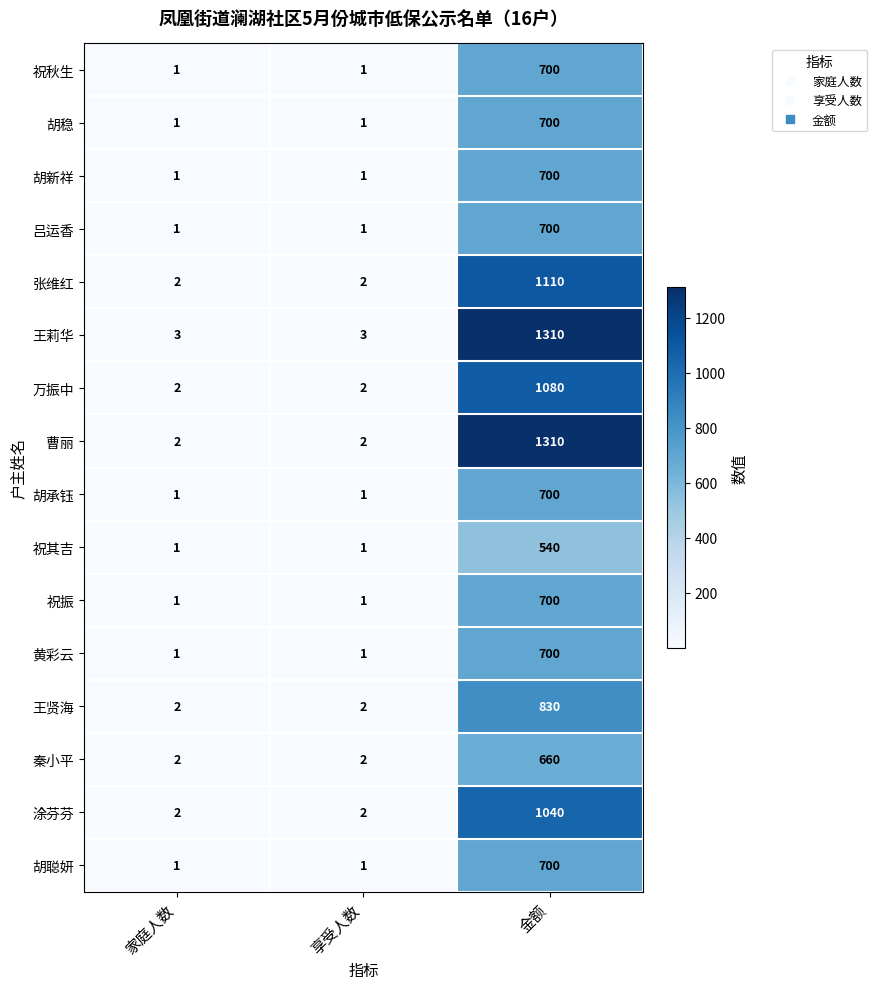

True or false: 曹丽 has a value of 1310 at 金额.

True